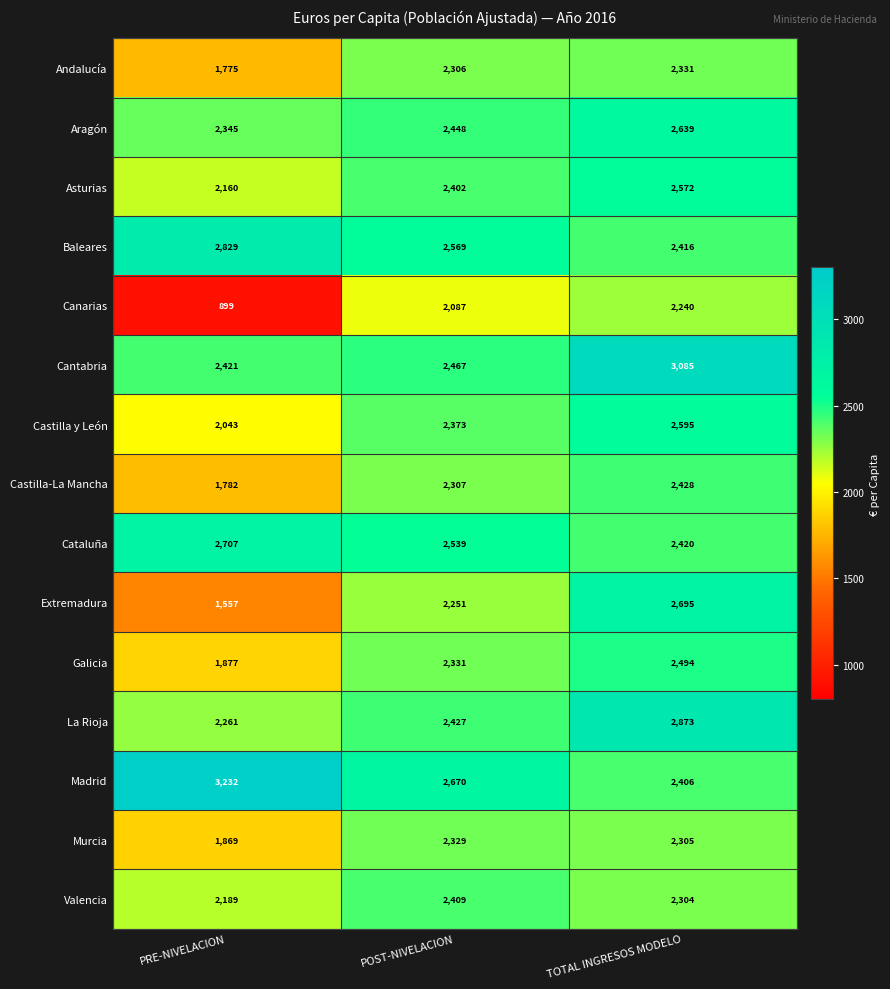

Rank the series at TOTAL INGRESOS MODELO from highest to lowest value.

Cantabria, La Rioja, Extremadura, Aragón, Castilla y León, Asturias, Galicia, Castilla-La Mancha, Cataluña, Baleares, Madrid, Andalucía, Murcia, Valencia, Canarias